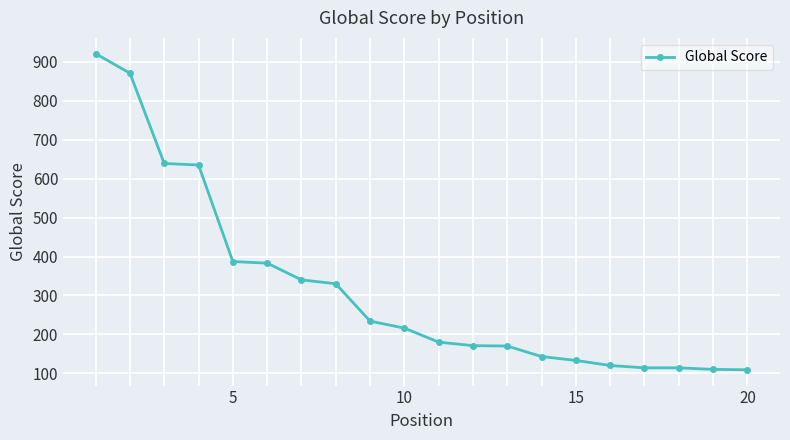

What is the difference between the maximum and minimum values?

812